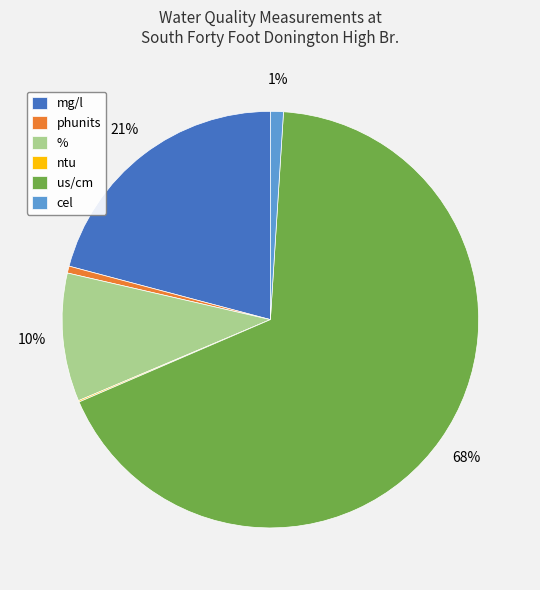

The cel slice represents 10% of the pie. True or false?

False